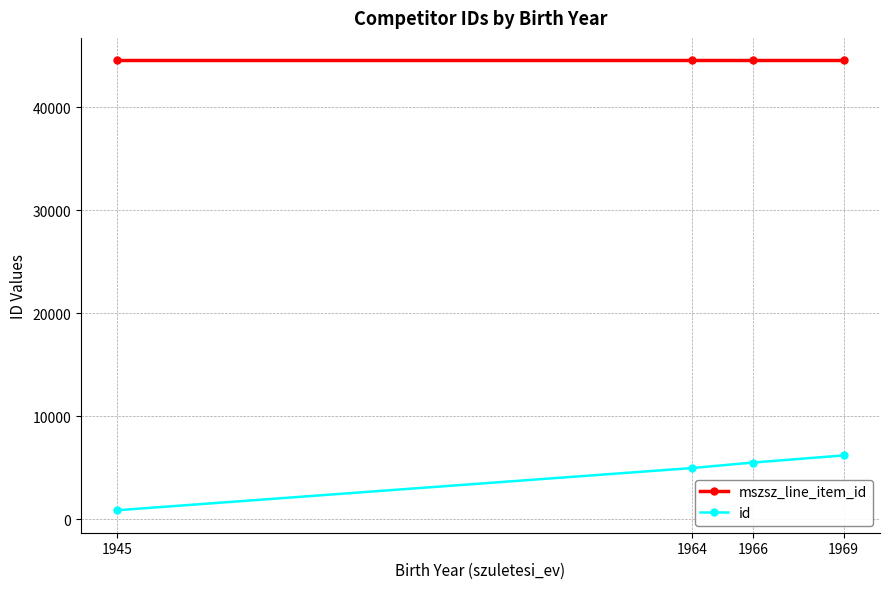

Which series changed the most between 1945 and 1964?

id